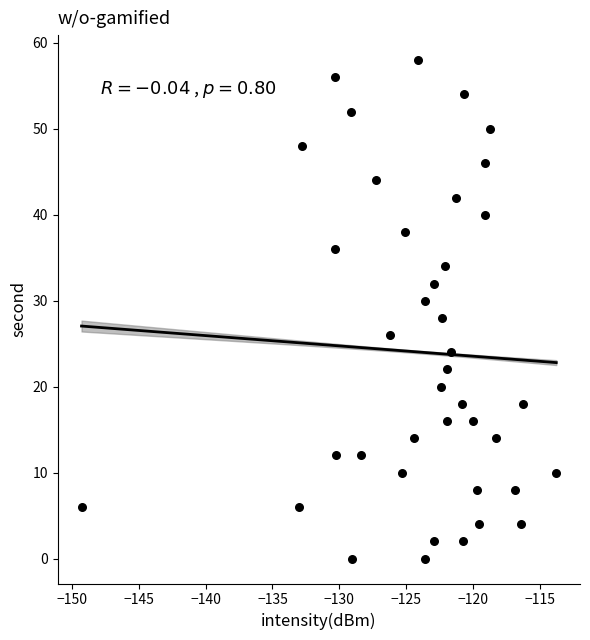

What is the range of Y values (max minus min)?

58